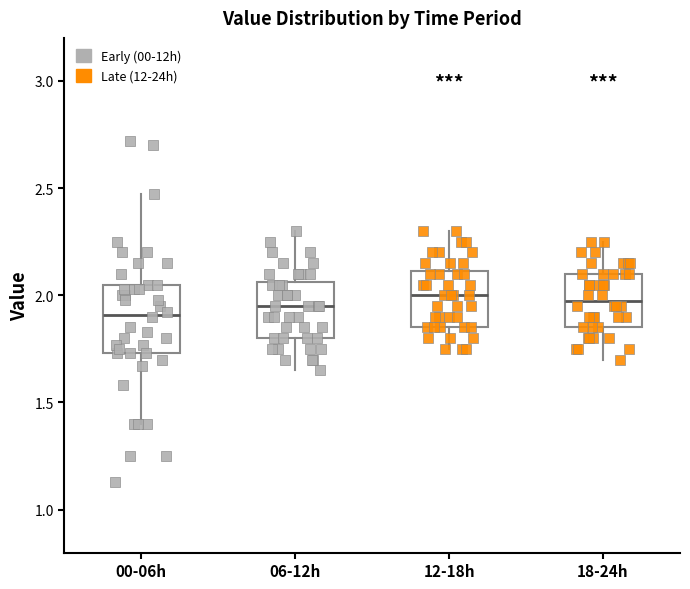

Which box is the tallest, from its lower edge to its upper edge?

00-06h